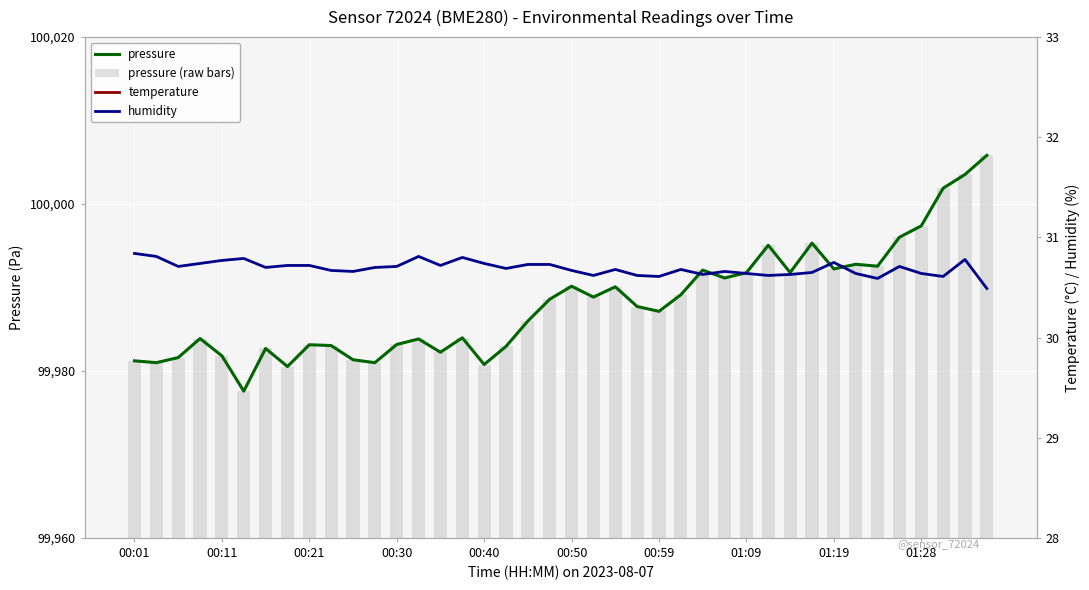

What is the average value of the humidity series?

30.7